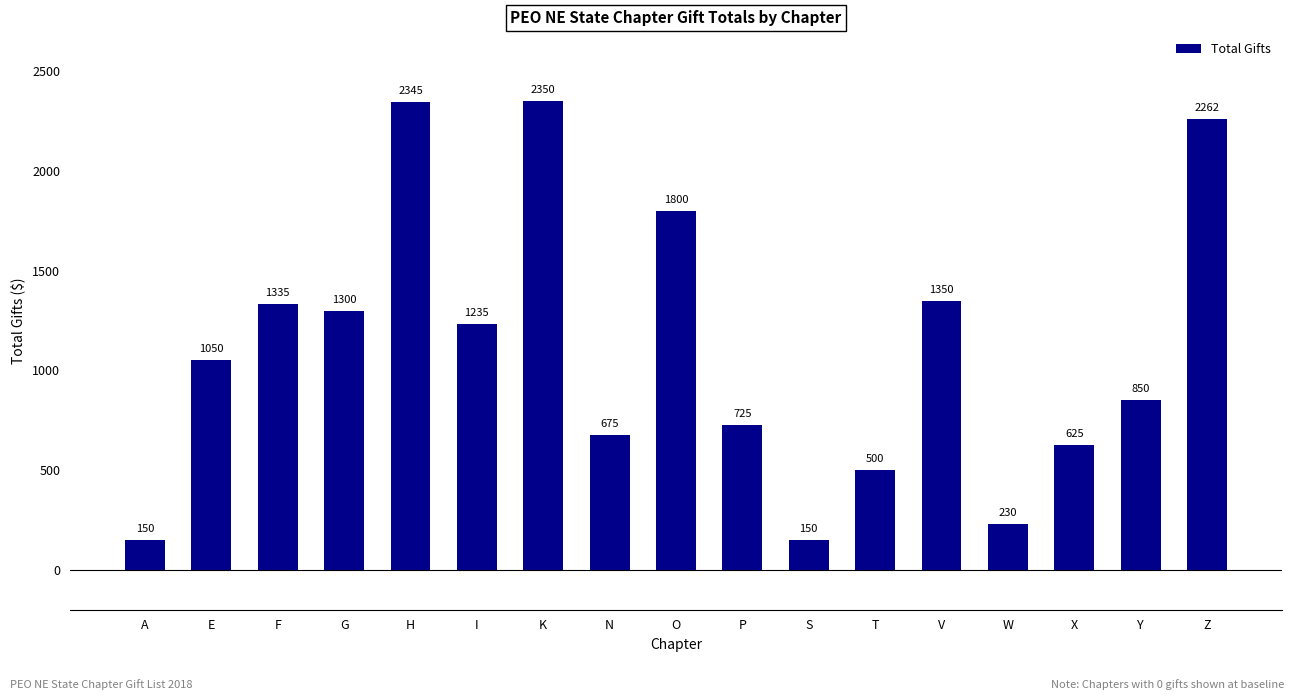

The value at P is 384. True or false?

False